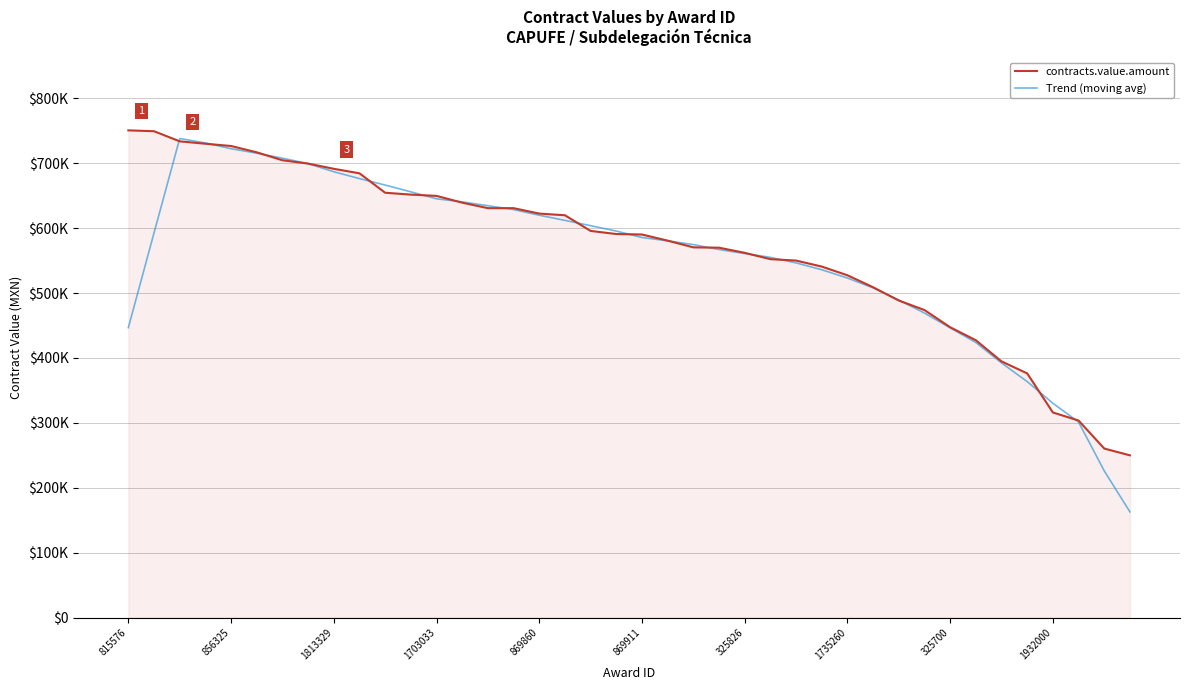

Is this an area chart (filled region under the line)?

Yes